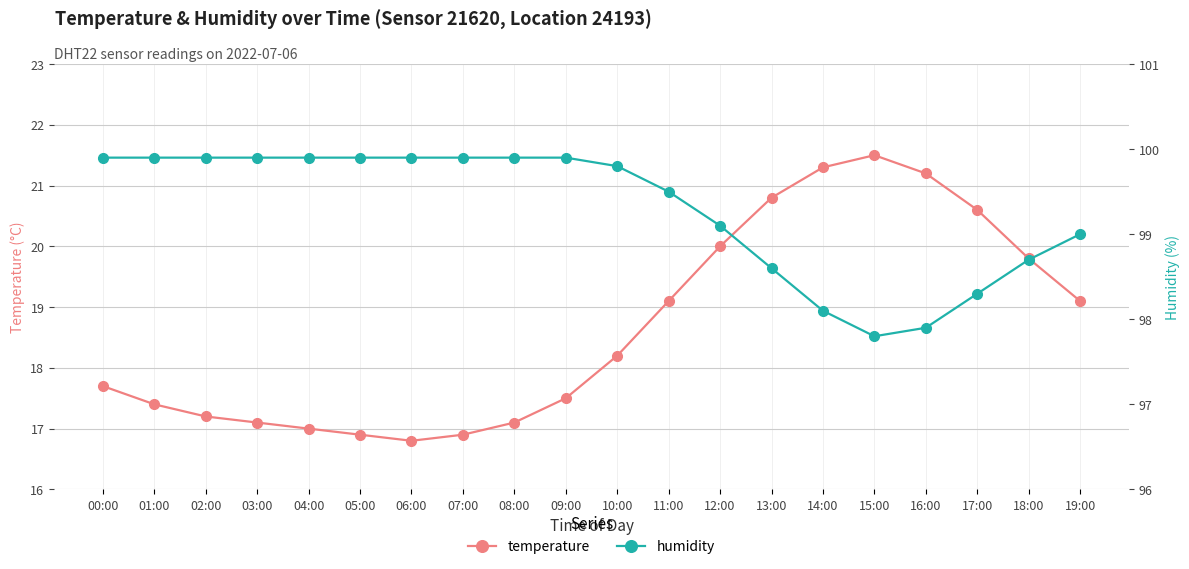

What is the label of the 2nd point from the right?

18:00